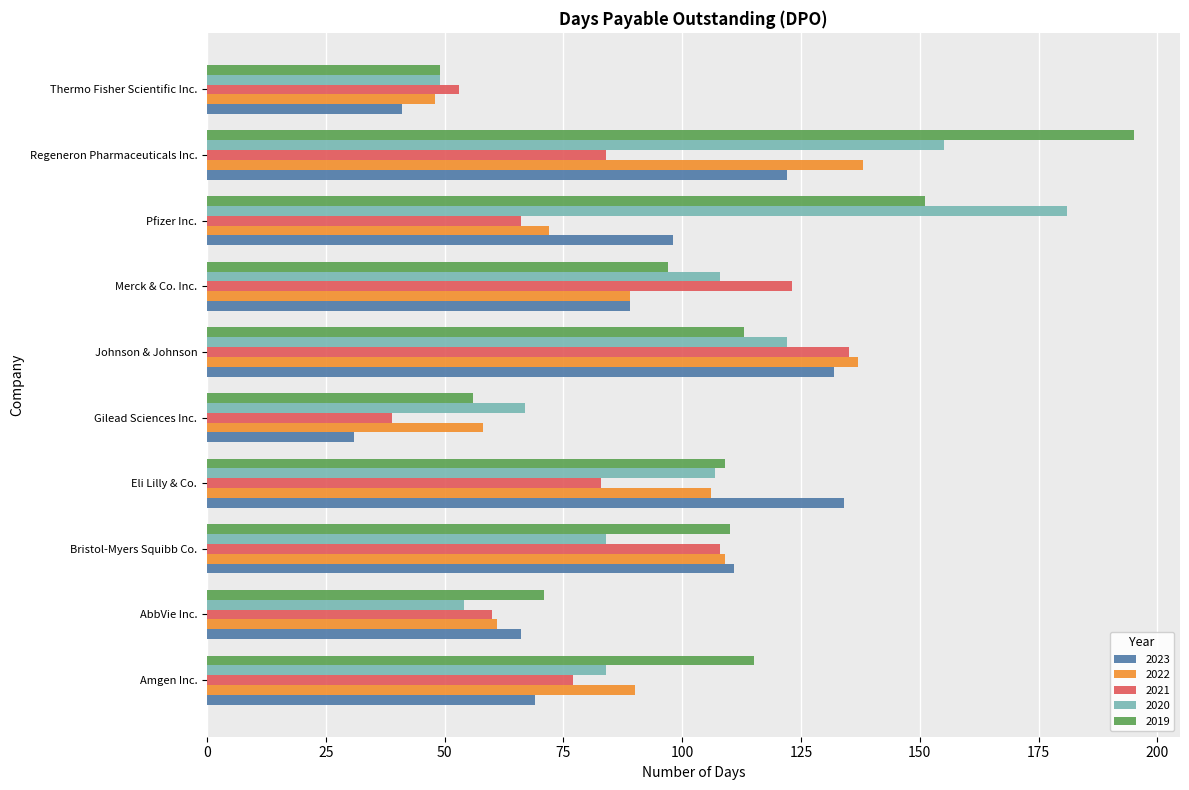

Which series has the widest spread of values?

2019